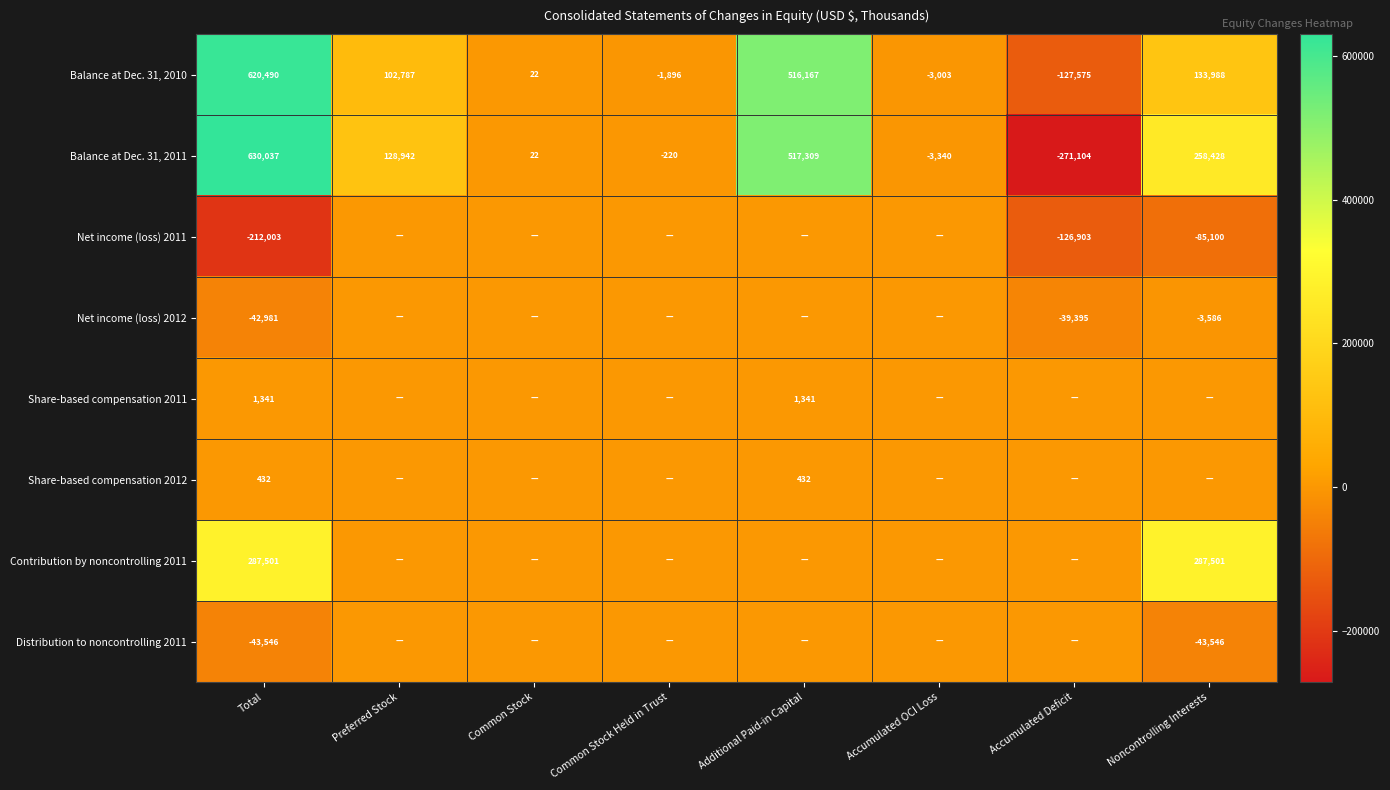

How many distinct data groups are displayed?

8